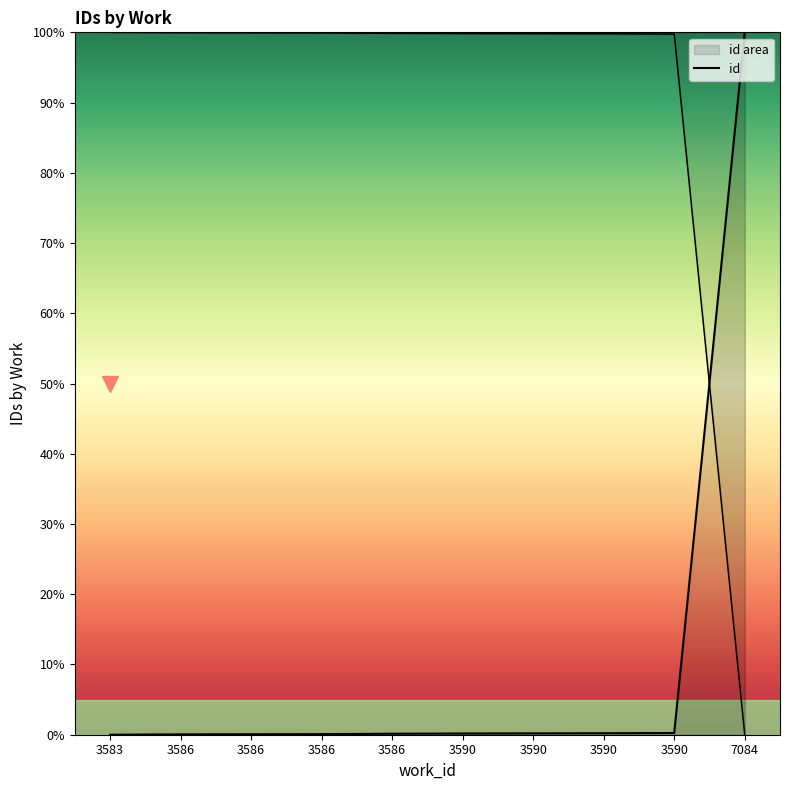

The value at 3586 is 0.1. True or false?

True